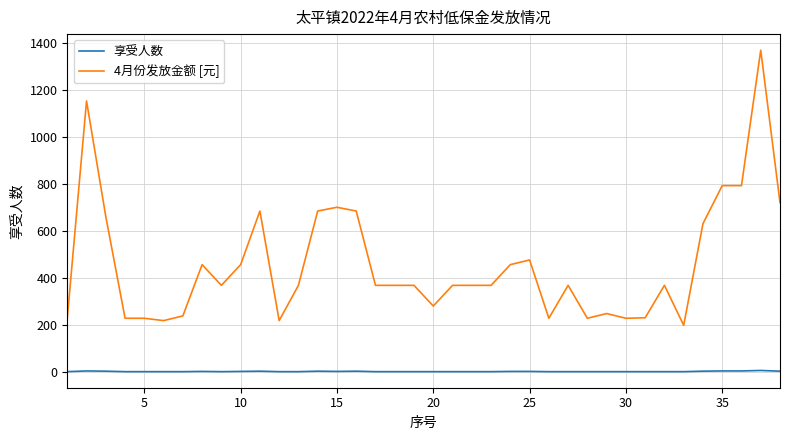

How many series are shown in this chart?

2